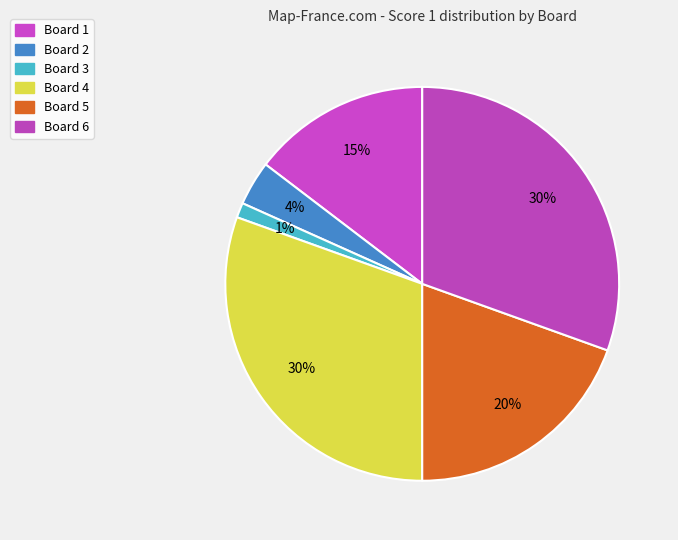

Approximately how many times larger is the value at Board 1 compared to Board 2?

4.0